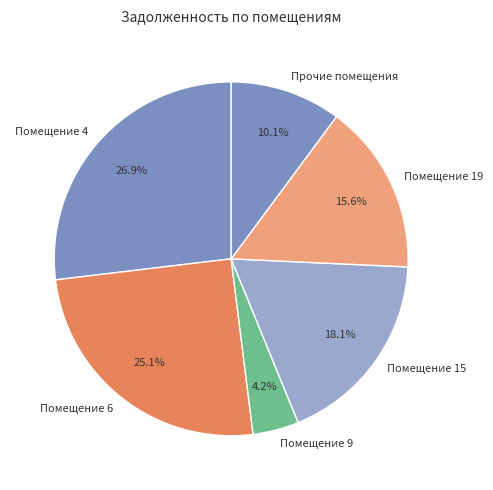

Rank the categories by value from lowest to highest.

Помещение 9, Прочие помещения, Помещение 19, Помещение 15, Помещение 6, Помещение 4